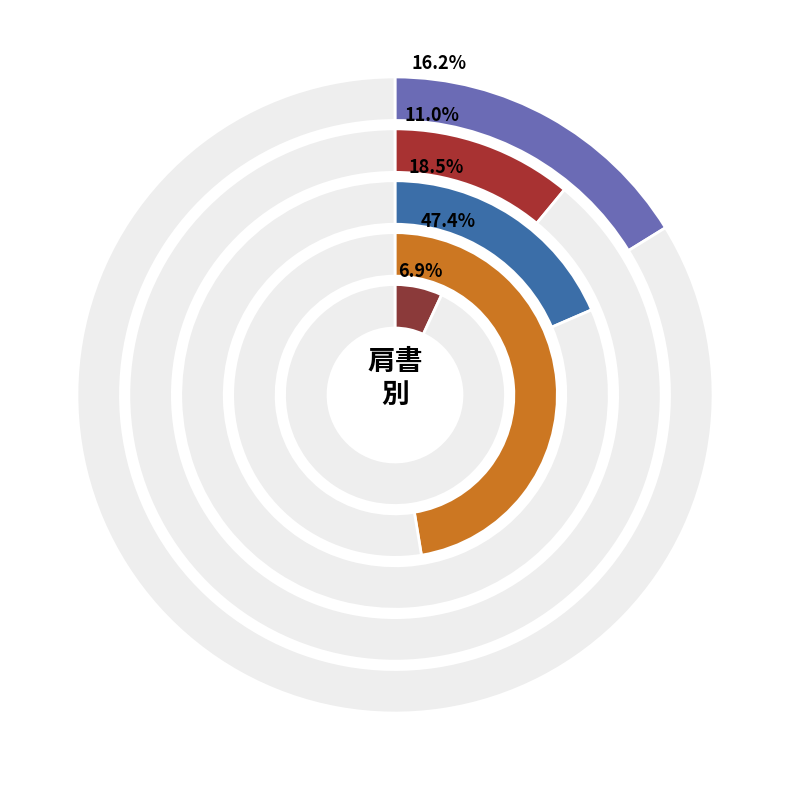

To the nearest percent, what percentage of the pie is 助手?

7%